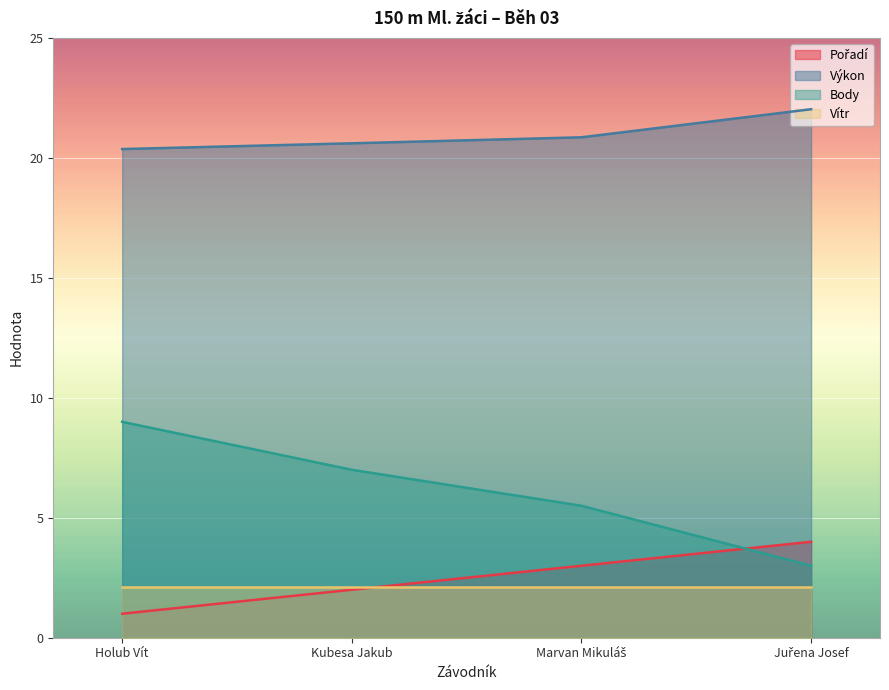

How many data points in Body are above 7?

1